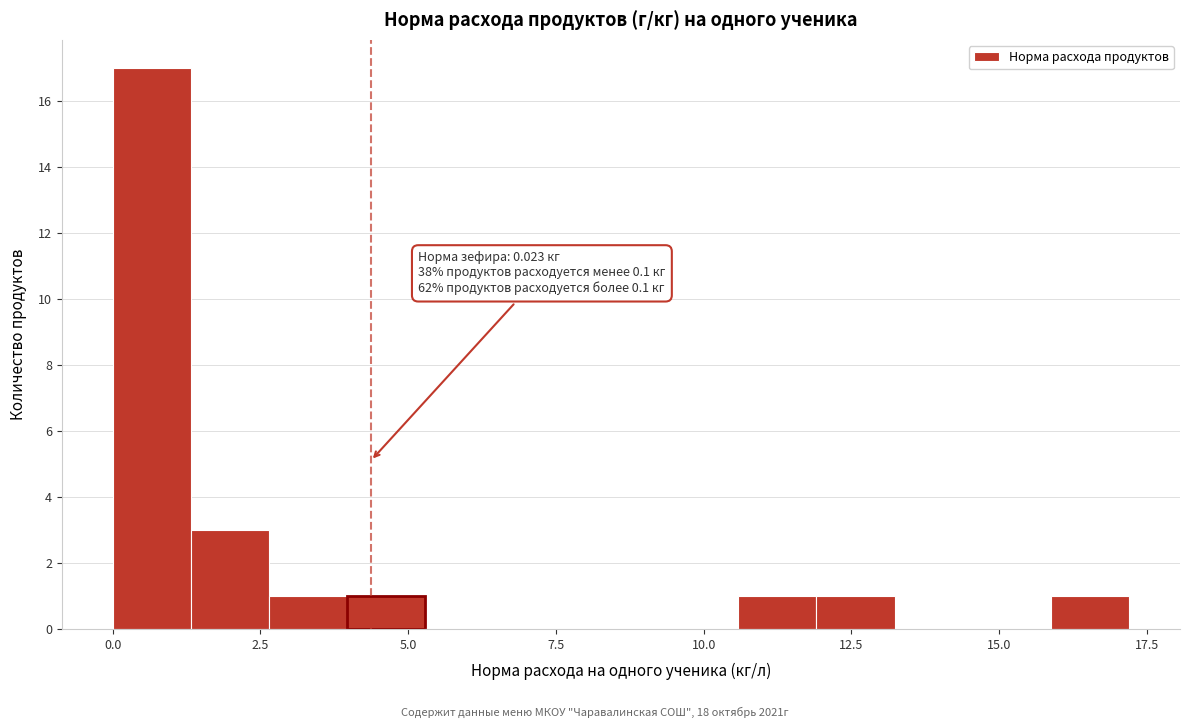

Read against the x-axis, roughly where is the centre of the tallest bar?

0.5